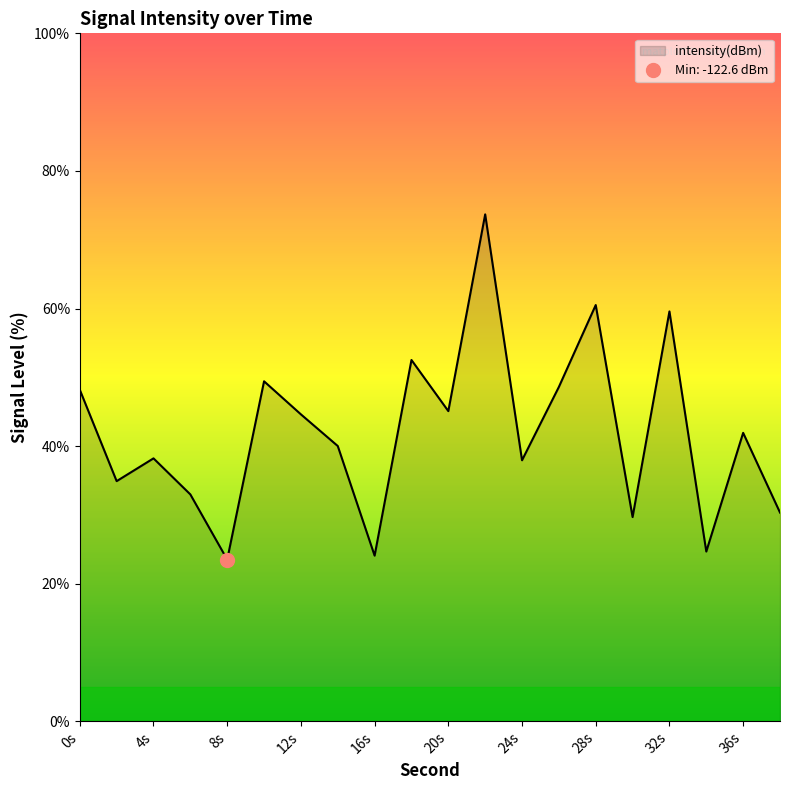

Which label corresponds to the largest value in the chart?

22